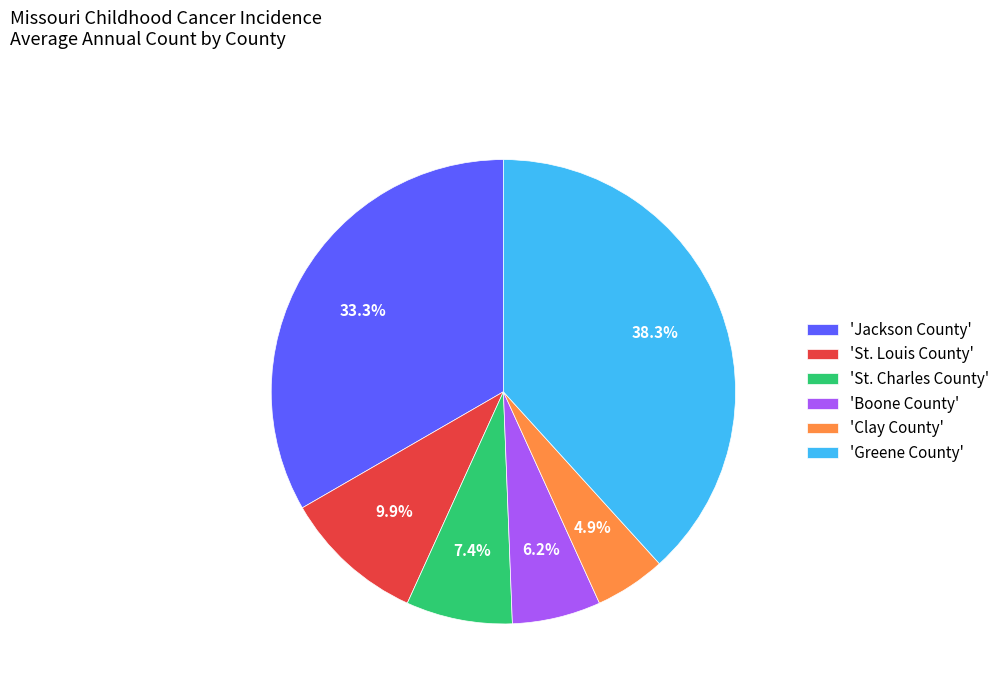

Combined, what portion of the pie is 'Boone County' and 'Jackson County'?

39.5%